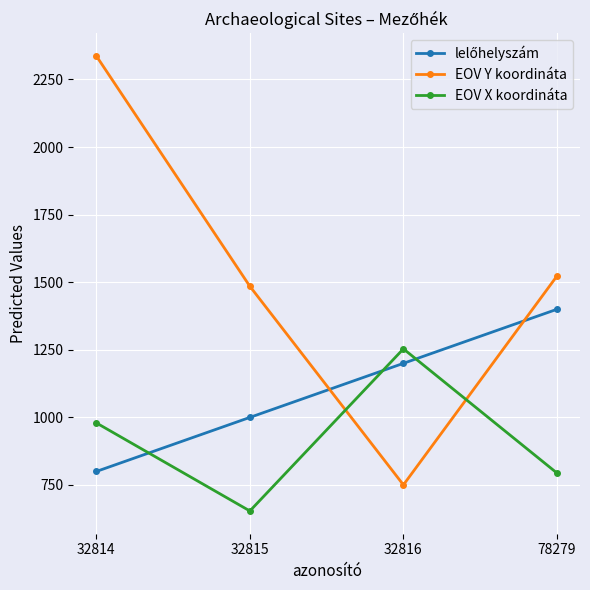

True or false: EOV X koordináta and EOV Y koordináta intersect in this chart.

True